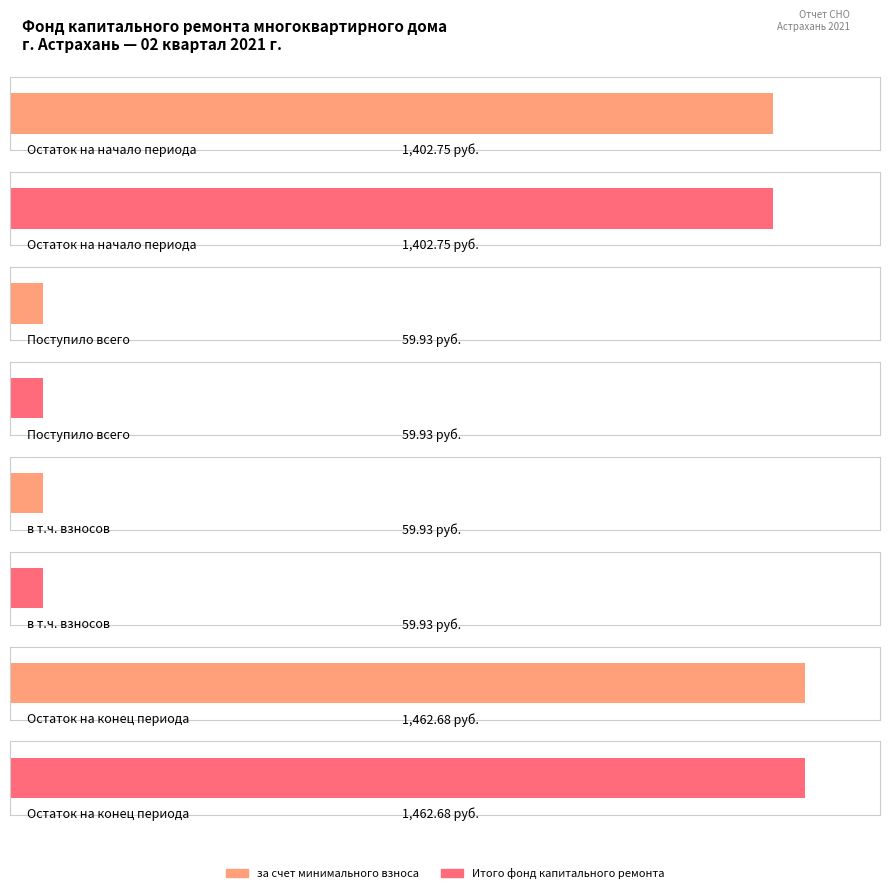

Is it true that за счет минимального взноса equals 944.3 at Остаток на конец периода?

False